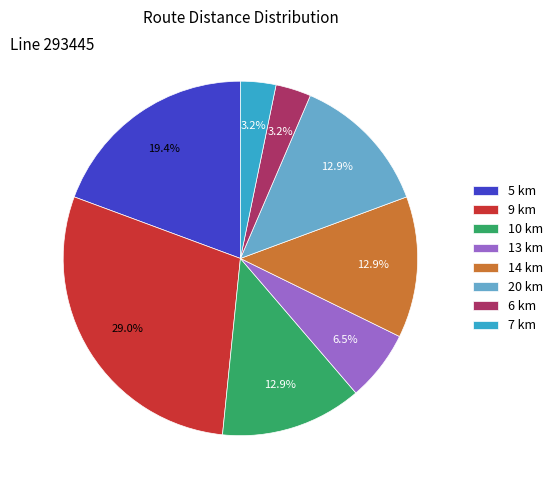

What is the largest slice in the pie chart?

9 km